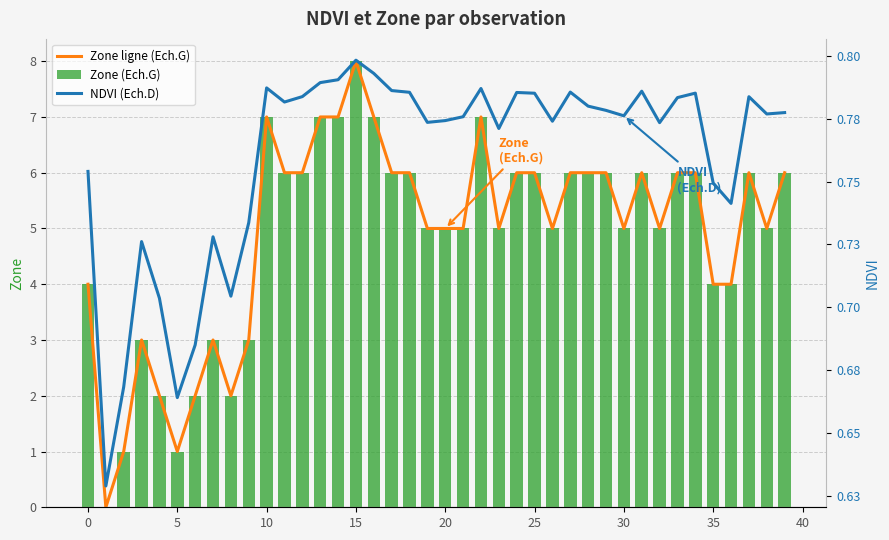

At how many categories does at least one series exceed 3?

31